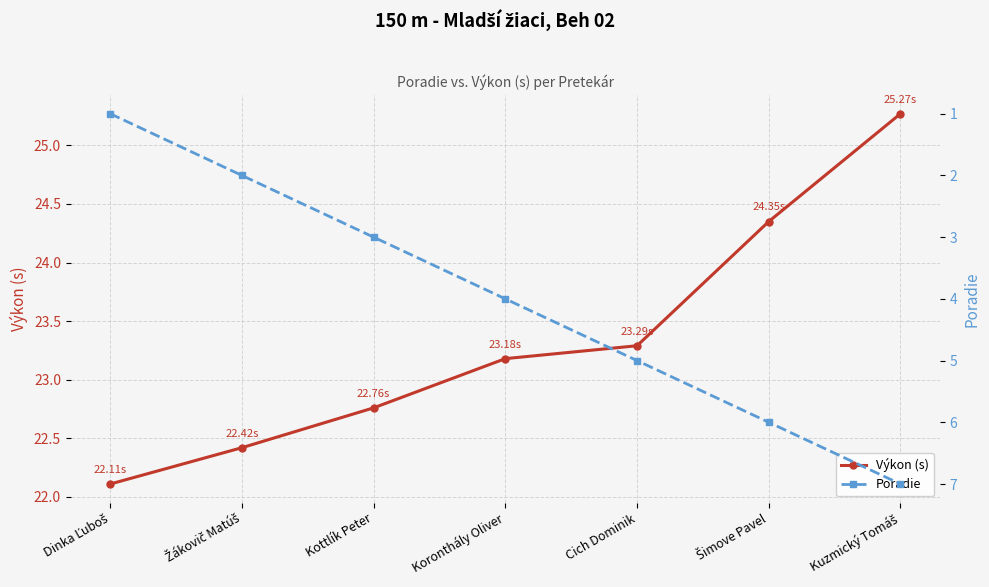

At which label is Poradie closest to 4?

Koronthály Oliver